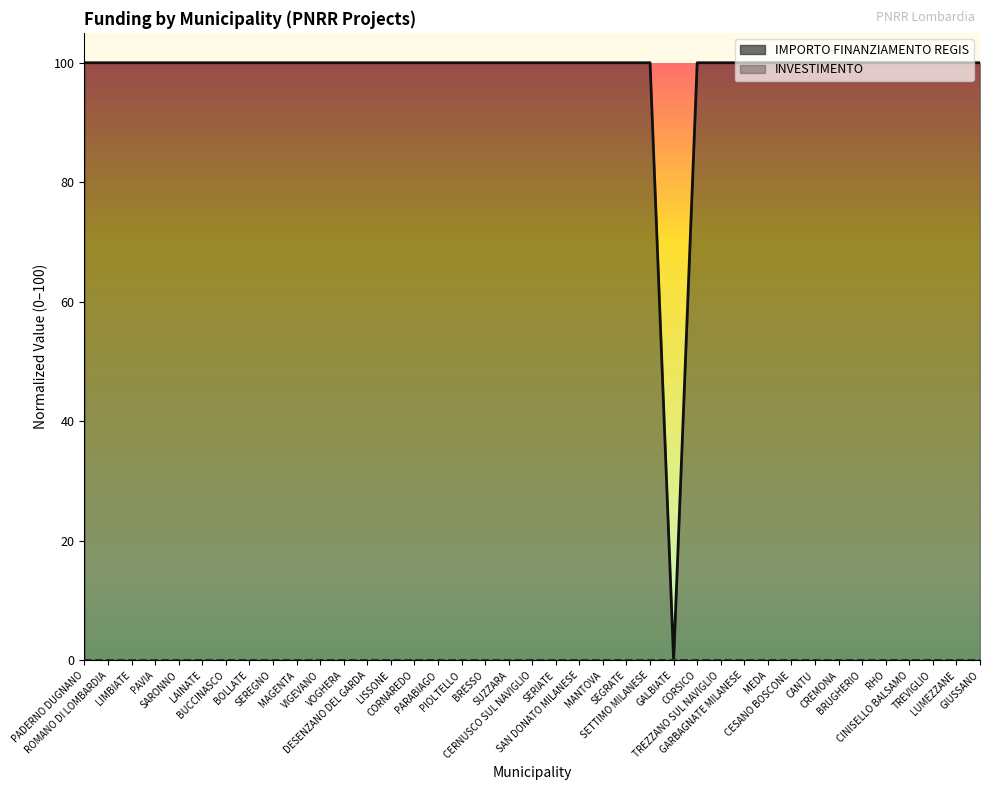

List the labels in order of value, largest first.

PADERNO DUGNANO, ROMANO DI LOMBARDIA, LIMBIATE, PAVIA, SARONNO, LAINATE, BUCCINASCO, BOLLATE, SEREGNO, MAGENTA, VIGEVANO, VOGHERA, DESENZANO DEL GARDA, LISSONE, CORNAREDO, PARABIAGO, PIOLTELLO, BRESSO, SUZZARA, CERNUSCO SUL NAVIGLIO, SERIATE, SAN DONATO MILANESE, MANTOVA, SEGRATE, SETTIMO MILANESE, CORSICO, TREZZANO SUL NAVIGLIO, GARBAGNATE MILANESE, MEDA, CESANO BOSCONE, CANTU, CREMONA, BRUGHERIO, RHO, CINISELLO BALSAMO, TREVIGLIO, LUMEZZANE, GIUSSANO, GALBIATE